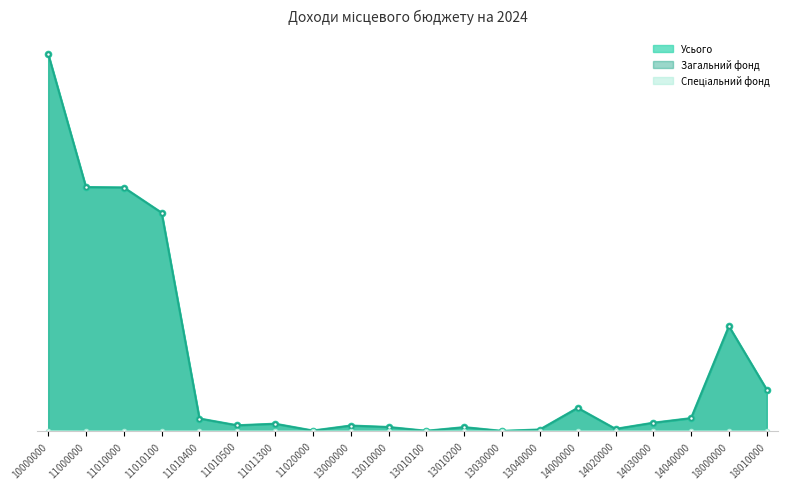

What is the difference between the maximum and minimum values in the Спеціальний фонд series?

0.1